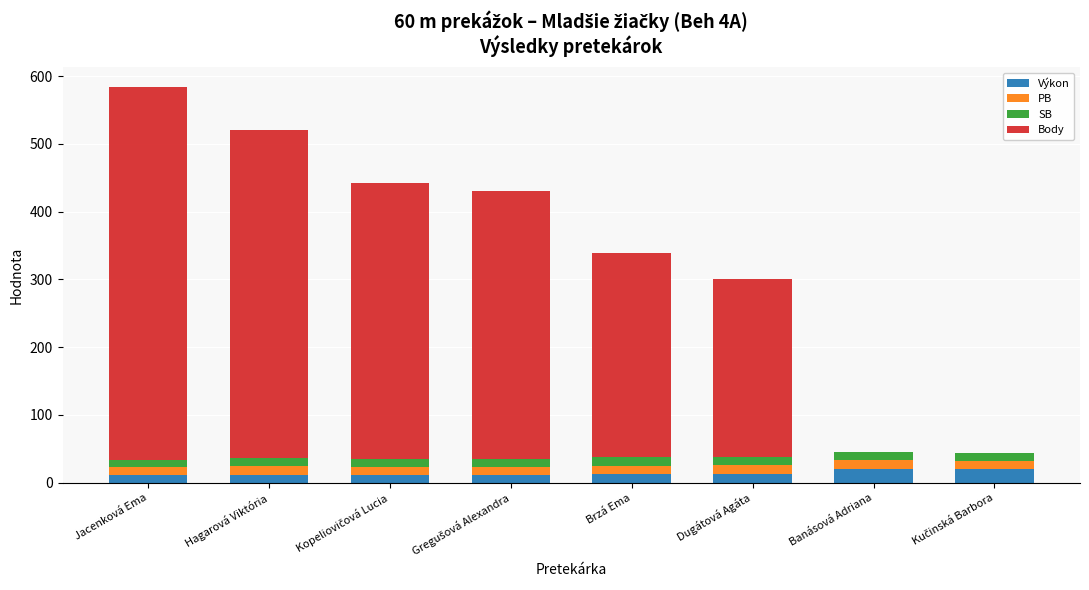

At which category is the sum across all series the highest?

Jacenková Ema